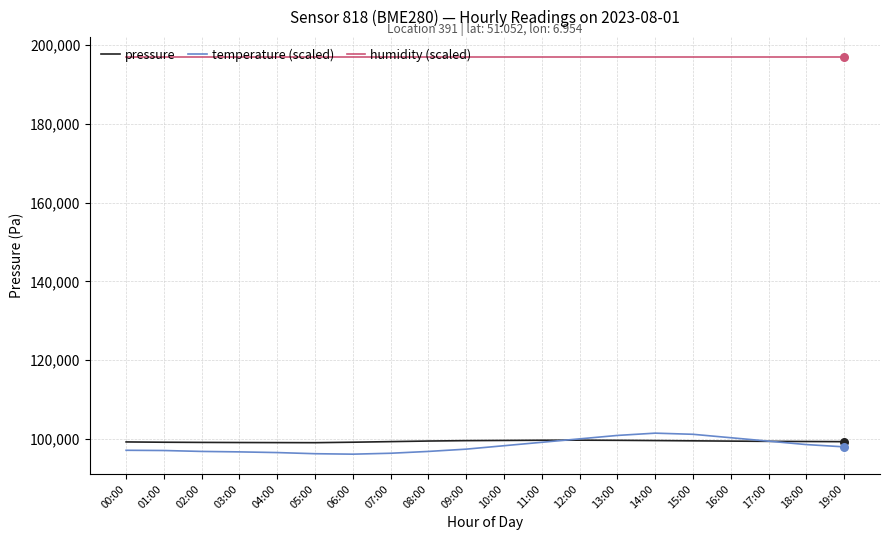

Which series has the largest range (max minus min)?

temperature (scaled)